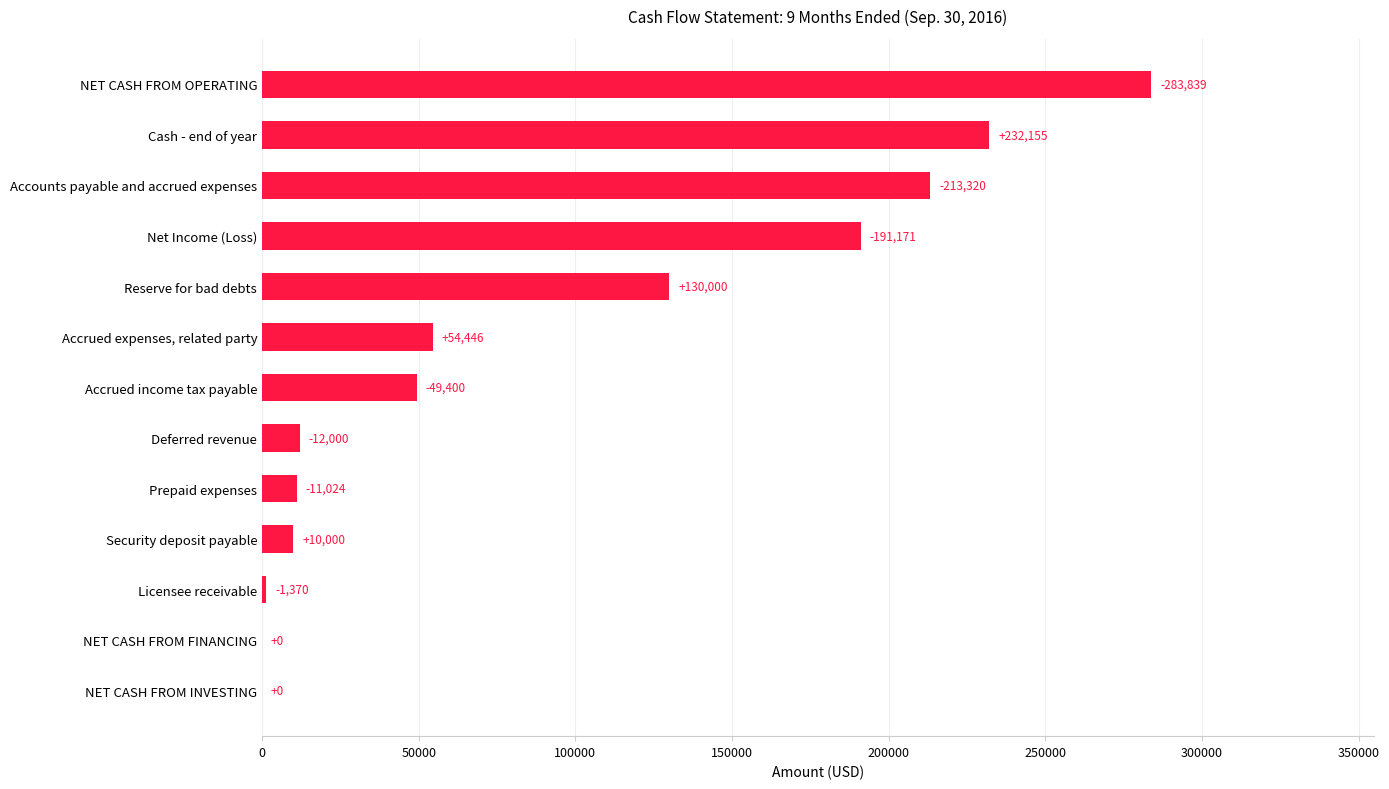

Does the chart contain any negative values?

No